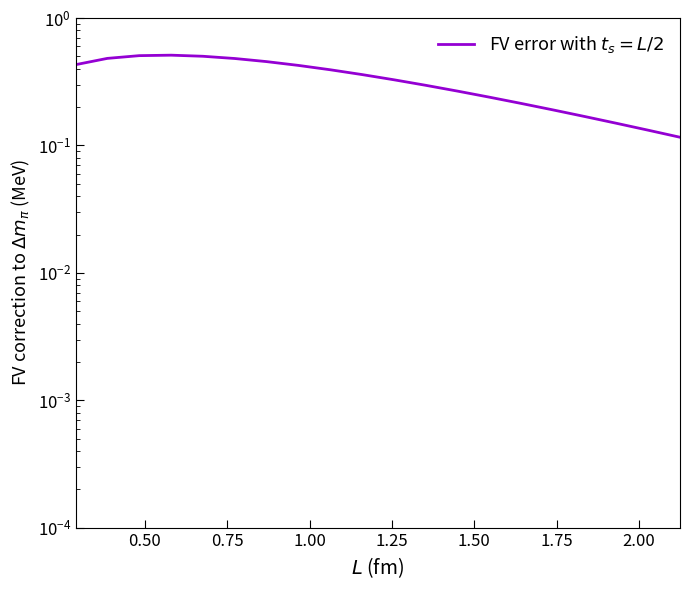

What is the maximum value shown in the chart?

0.5